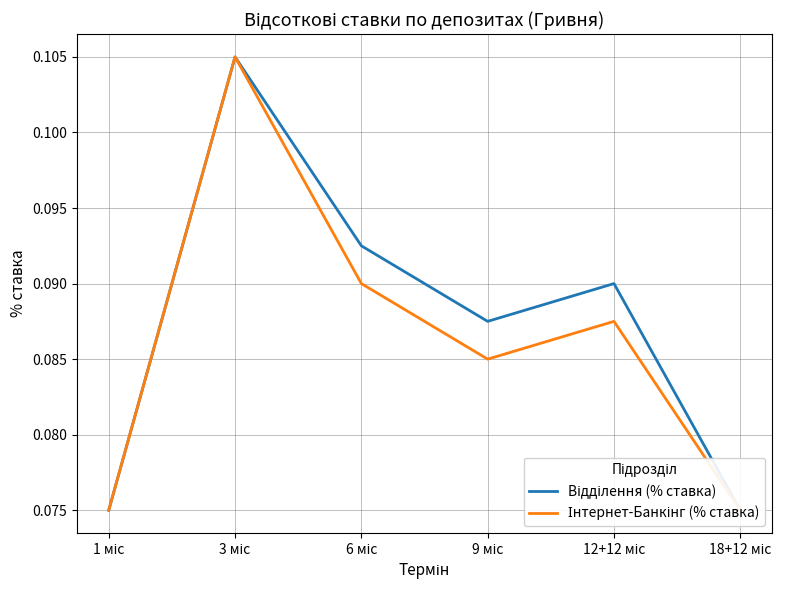

Where is the first local minimum for Відділення (% ставка)?

9 міс